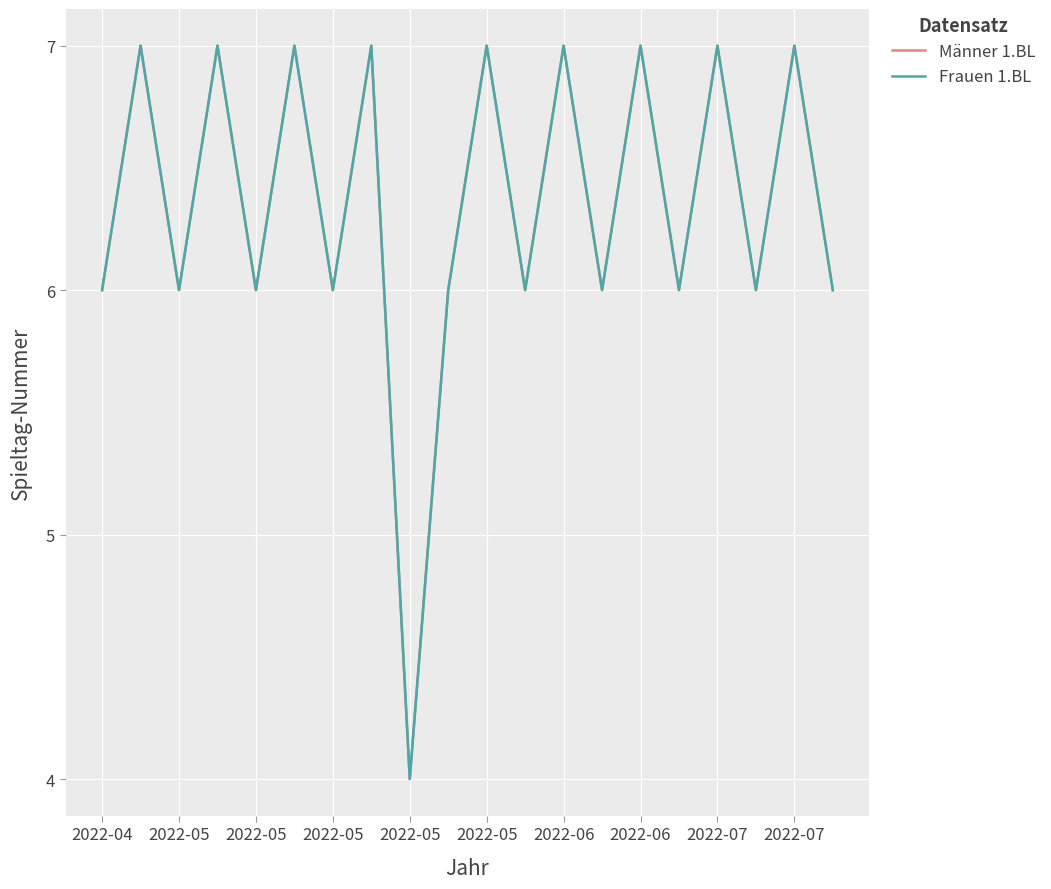

At which label is Frauen 1.BL closest to 5?

2022-04